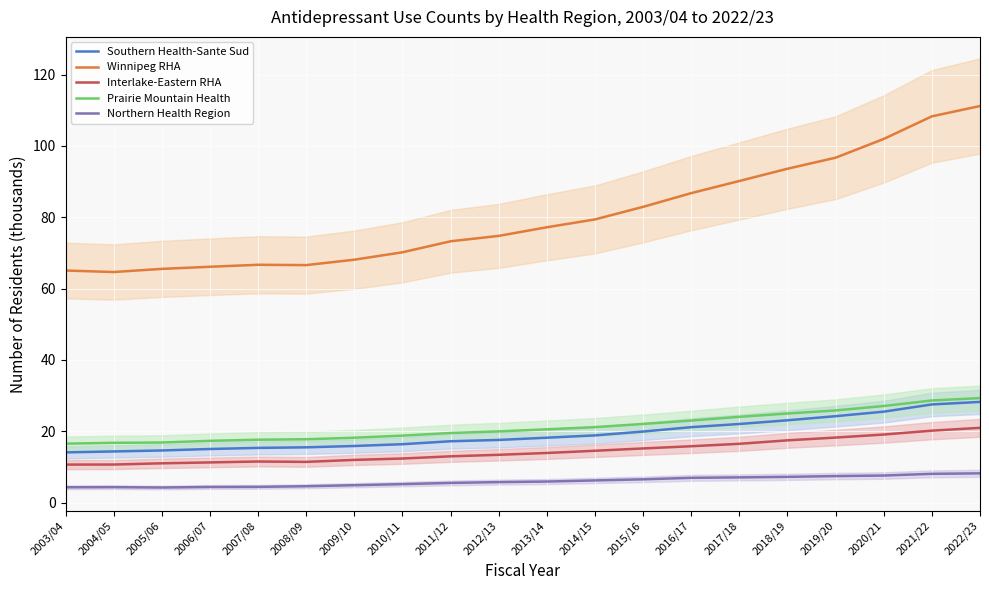

How many lines are shown in the chart?

5